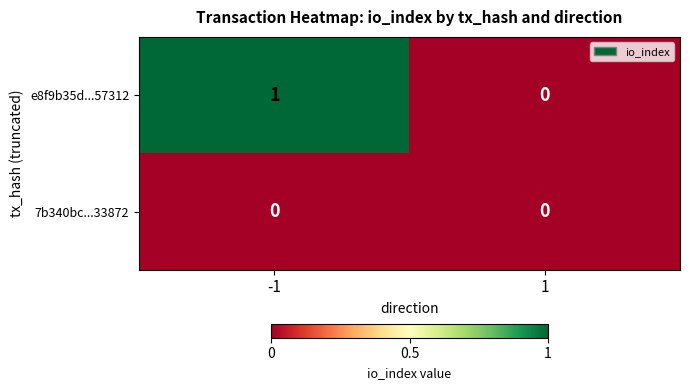

Is it true that 7b340bc...33872 equals 0 at 1?

True